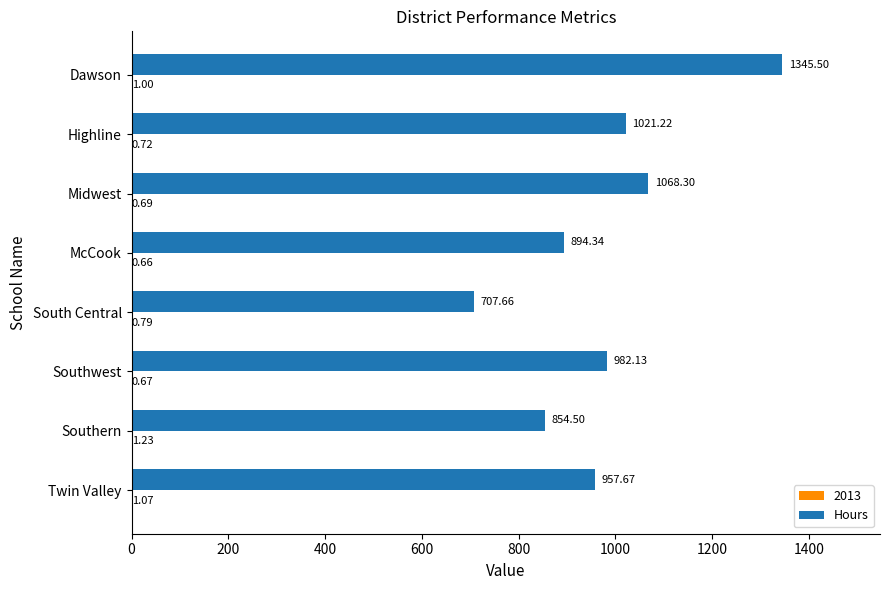

What is the sum of all Hours values?

7831.3